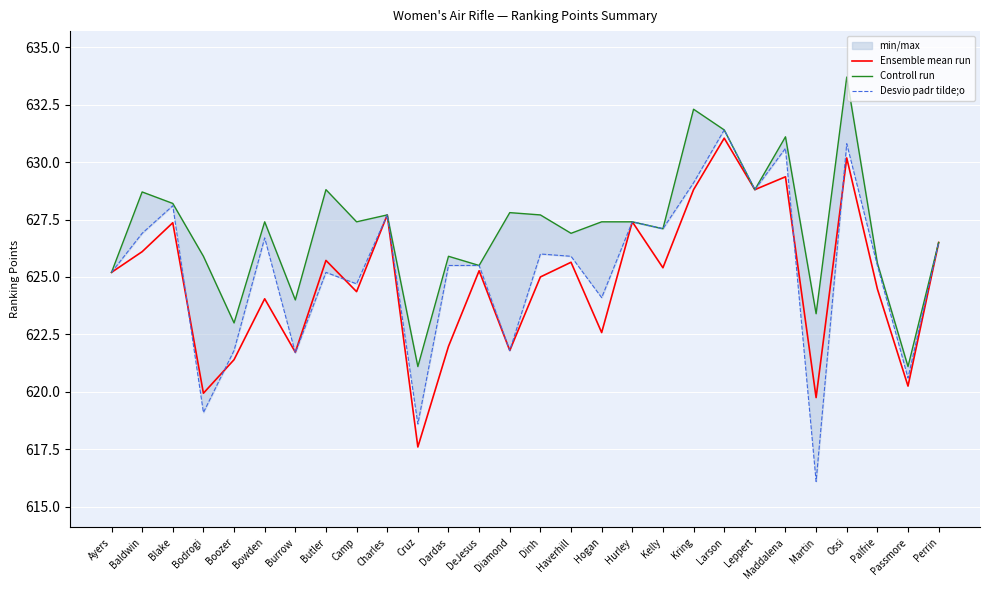

Is it true that Controll run equals 217.4 at Boozer?

False